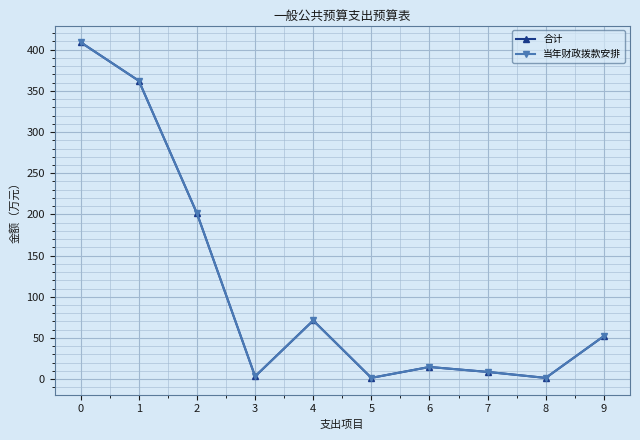

Reading left to right, what are all the values shown in this chart?

合计: 408.9	362.2	201.2	3.4	71.2	1.6	14.8	8.8	1.5	52.2
当年财政拨款安排: 408.9	362.2	201.2	3.4	71.2	1.6	14.8	8.8	1.5	52.2